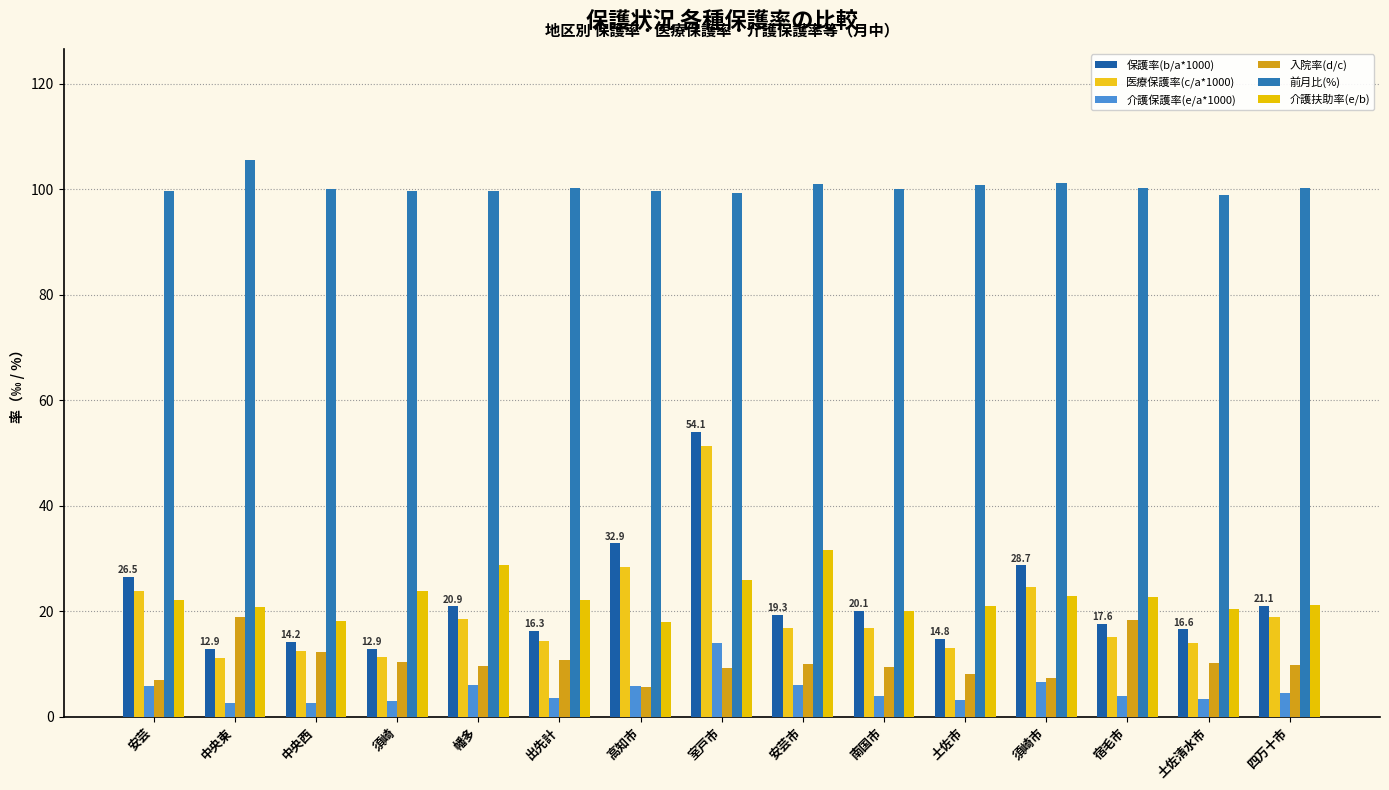

How many bars are there in total?

90